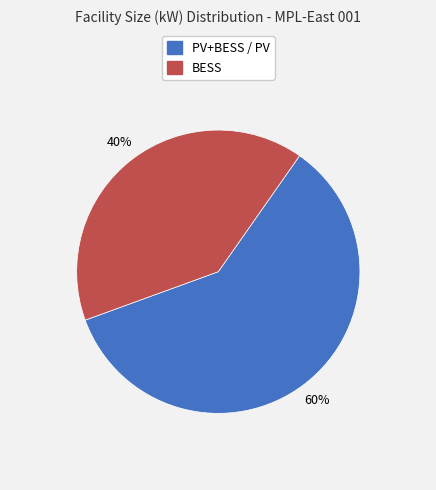

What percentage is the PV+BESS / PV slice, to the nearest percent?

60%